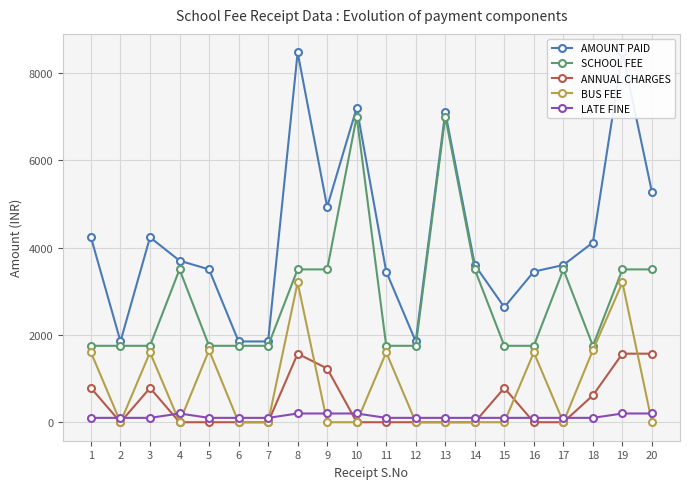

What is the approximate value of AMOUNT PAID at 15?

2635